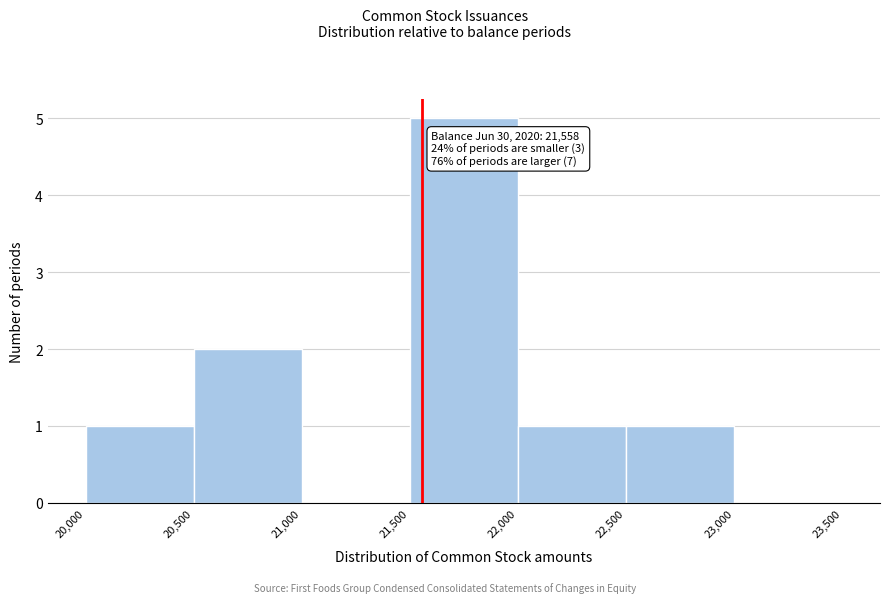

Which range on the x-axis has the tallest bar?

21,500 to 22,000